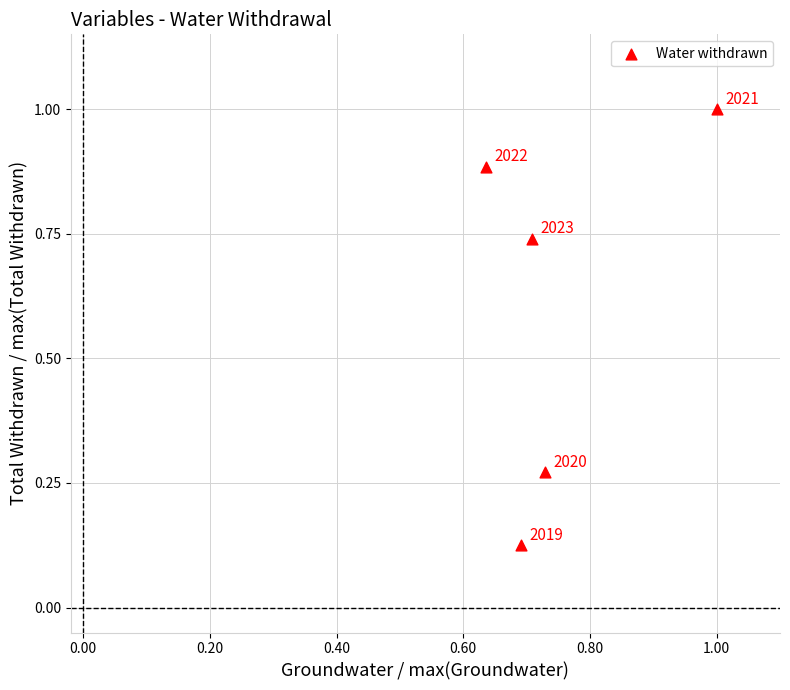

What is the average Y value?

0.6